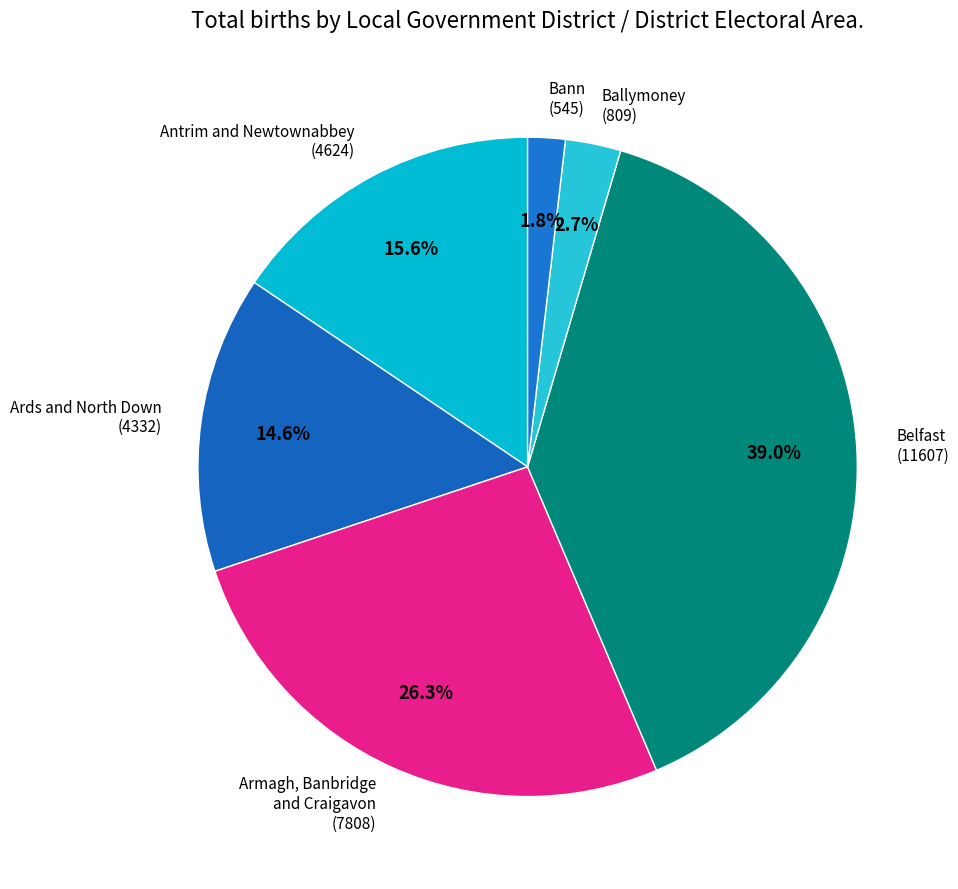

Between Armagh, Banbridge and Craigavon (7808) and Bann (545), which is larger?

Armagh, Banbridge and Craigavon (7808)